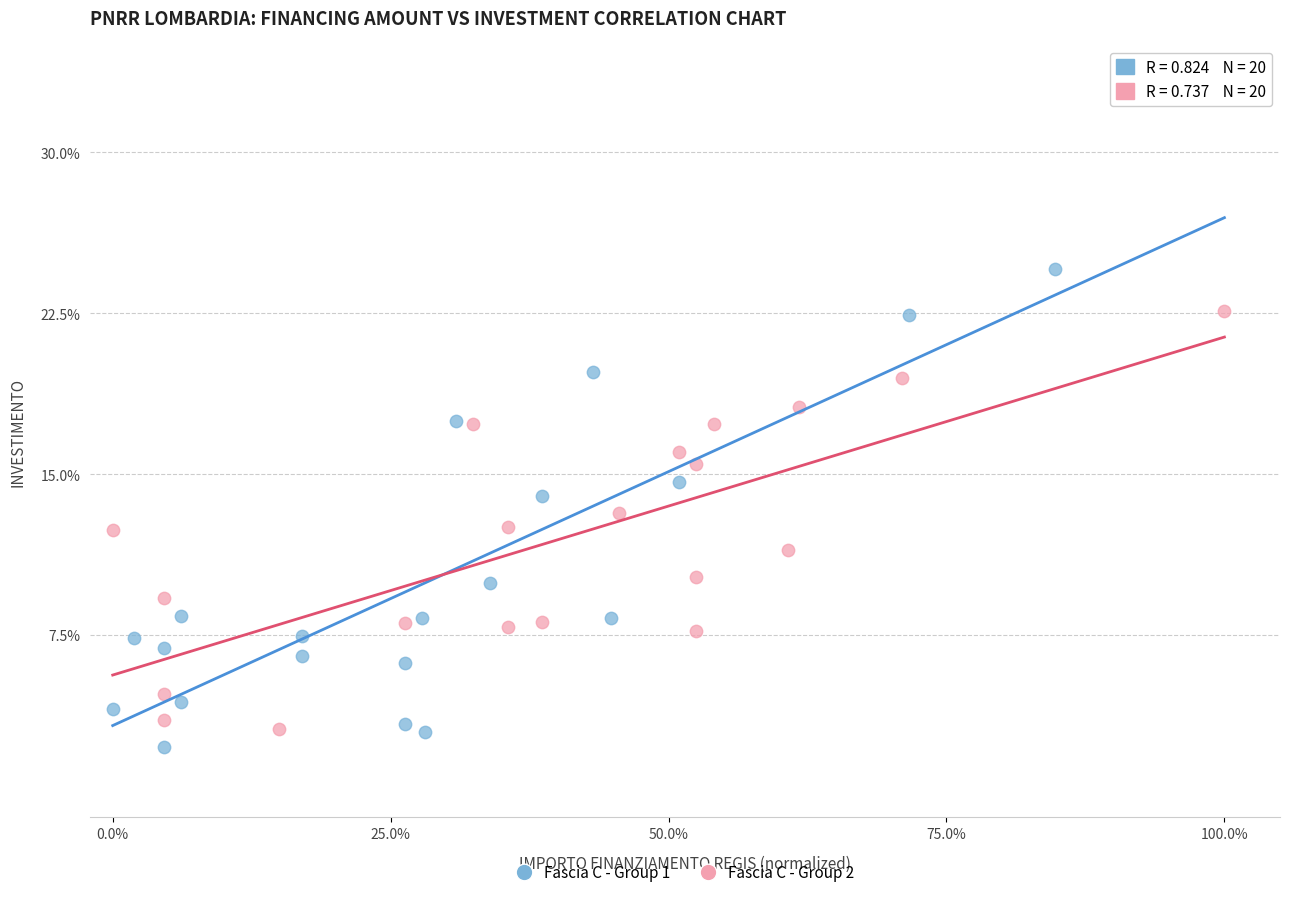

Which series has the largest Y range (max minus min)?

Fascia C - Group 1